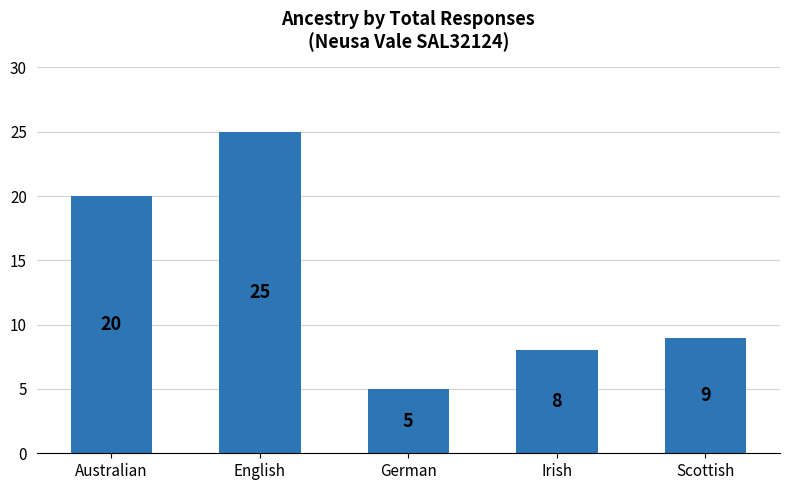

Rank the categories by value from highest to lowest.

English, Australian, Scottish, Irish, German